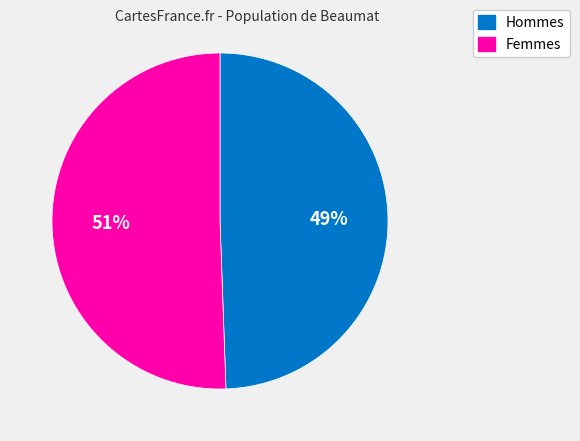

To the nearest percent, what is the average slice percentage?

50%